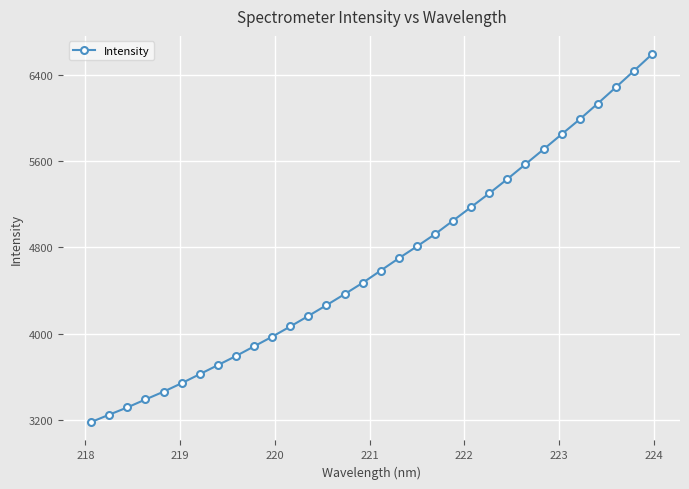

What is the value of the 8th point from the left?

3707.4